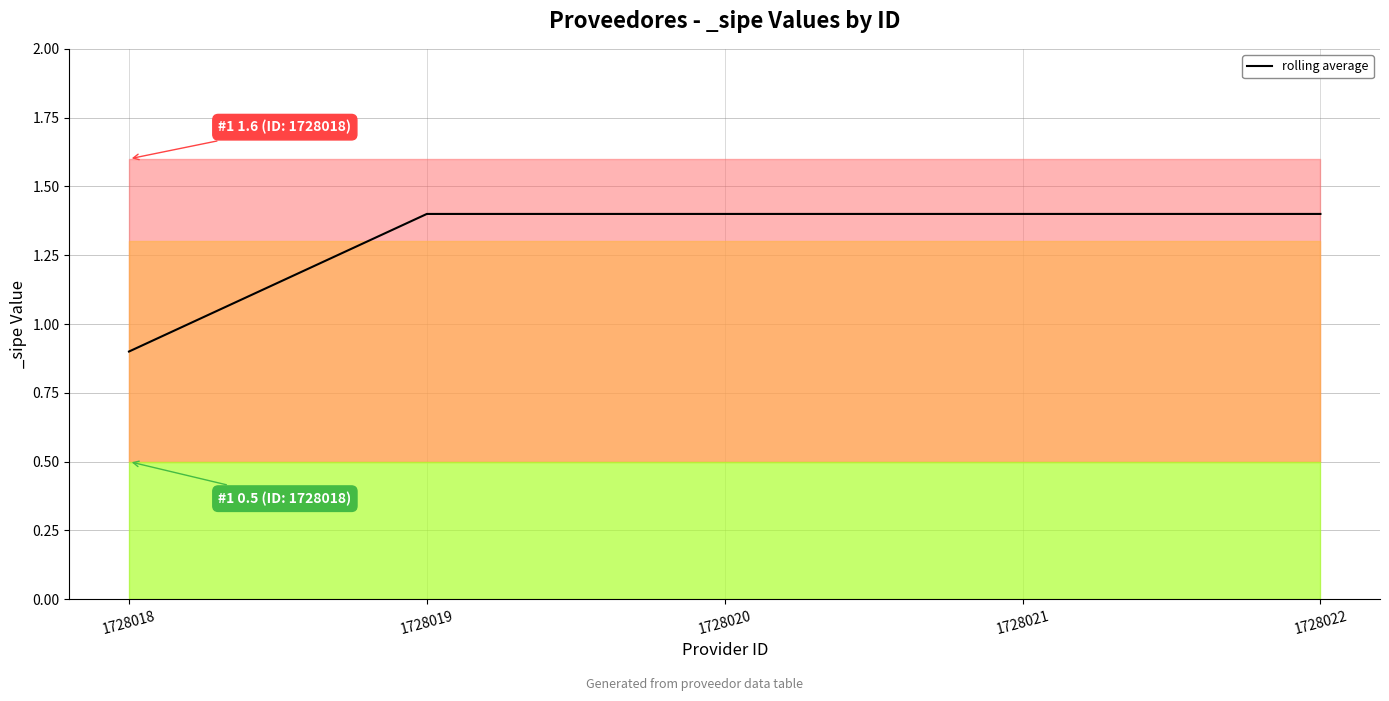

The value at 1728019 is 1.4. True or false?

True